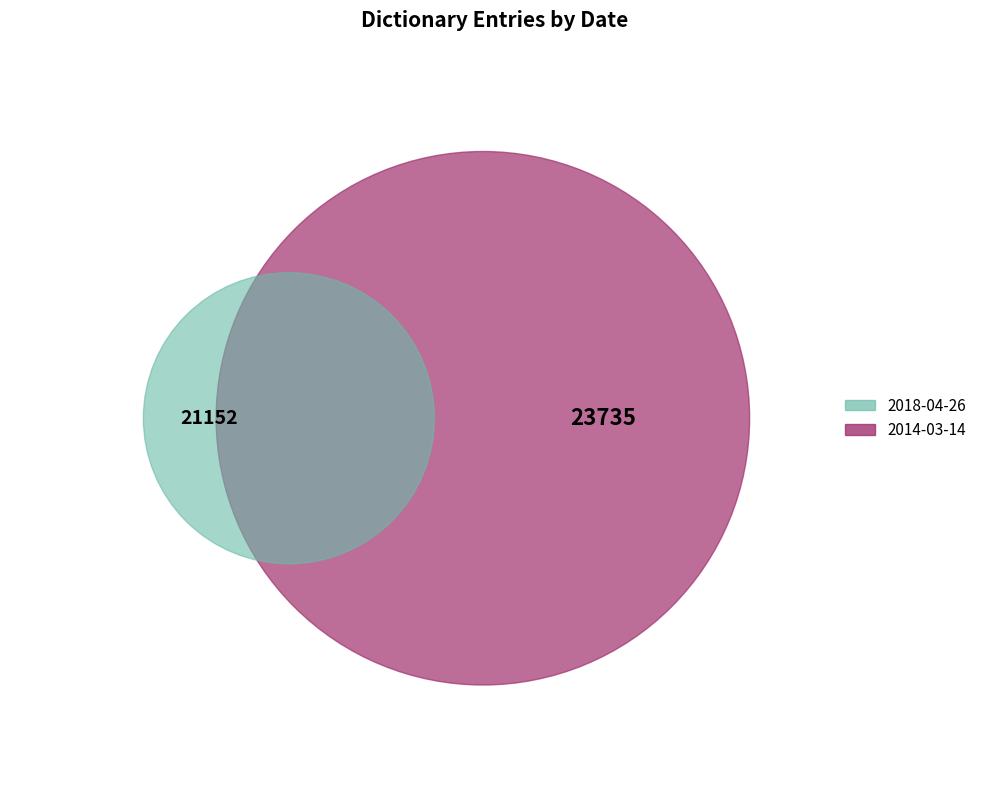

Rank the categories by value from lowest to highest.

2018-04-26, 2014-03-14